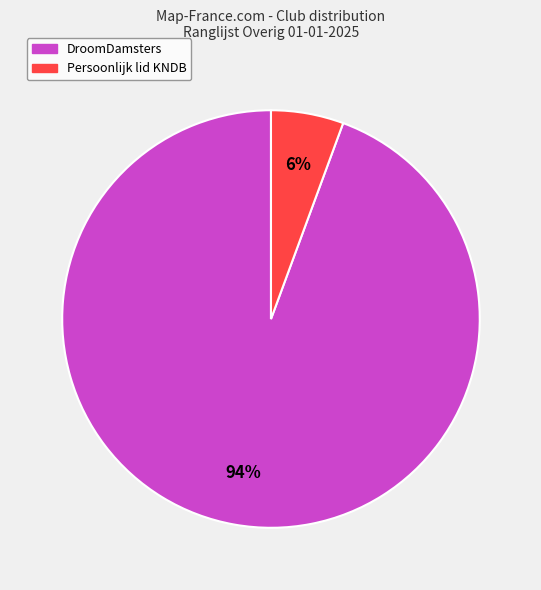

Count the number of slices in the pie.

2